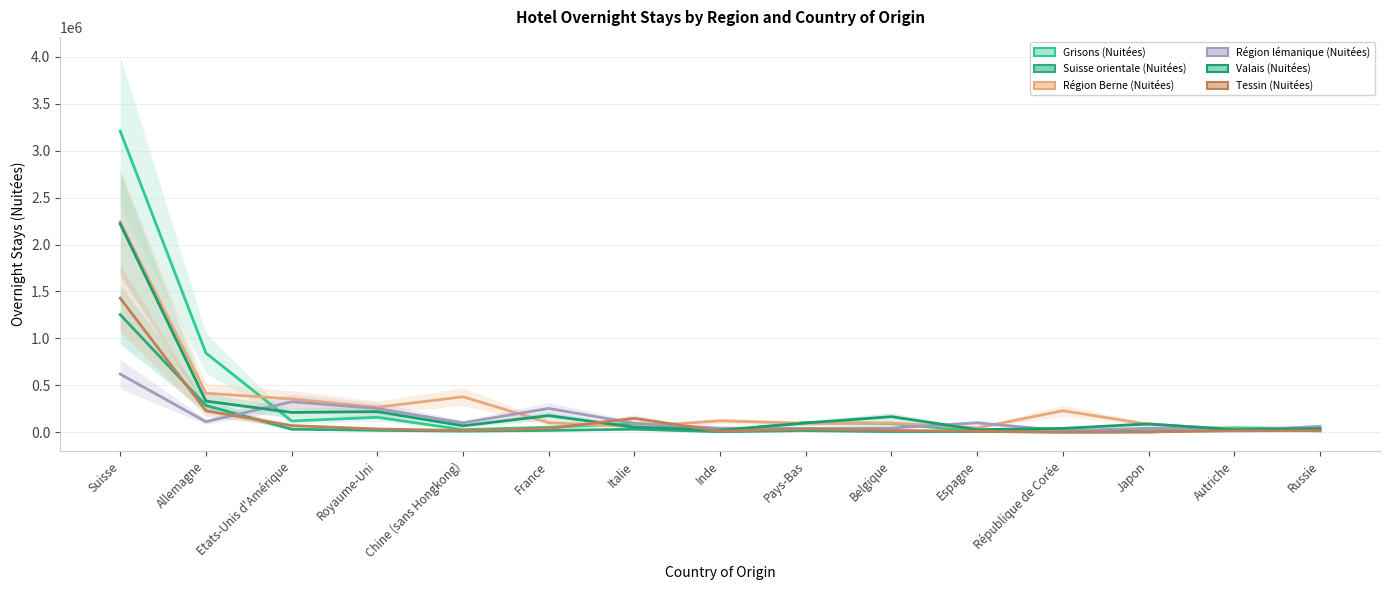

What is the label of the 3rd point from the right?

Japon